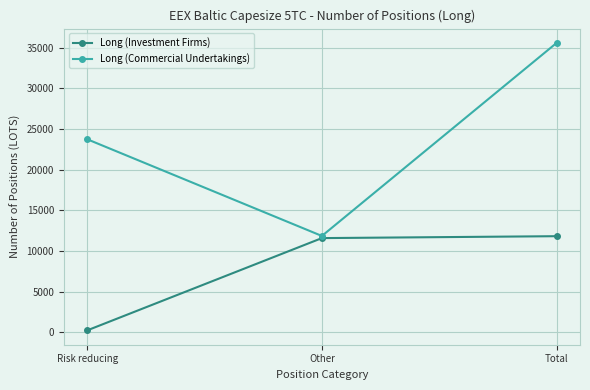

How many lines are shown in the chart?

2